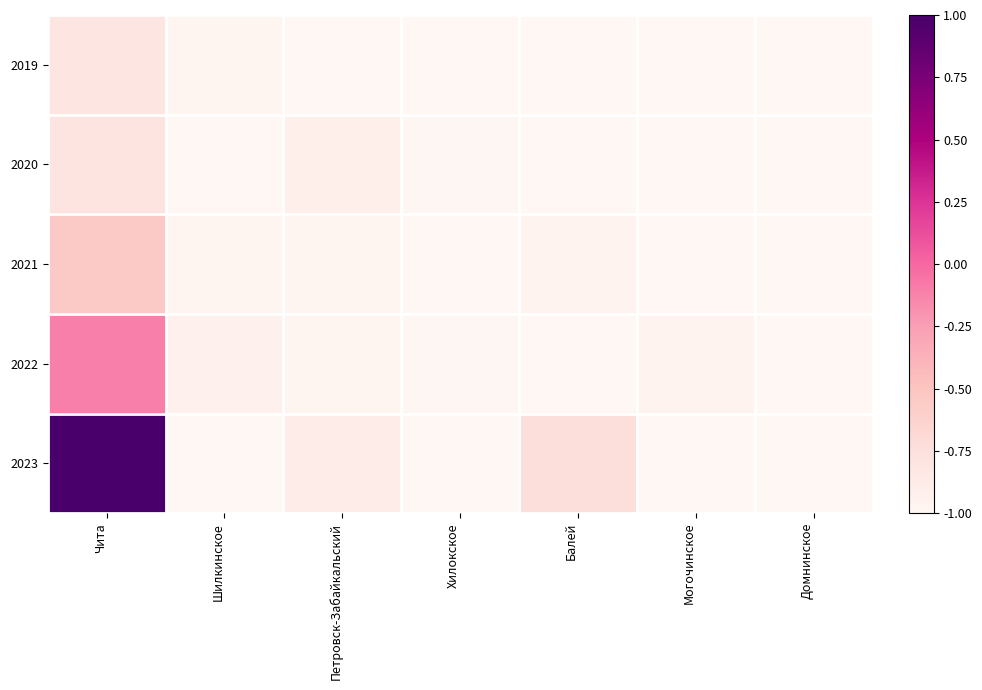

Reading left to right, what are all the values shown in this chart?

2019: Чита=-0.8	Шилкинское=-1.0	Петровск-Забайкальский=-1.0	Хилокское=-1.0	Балей=-1.0	Могочинское=-1.0	Домнинское=-1.0
2020: Чита=-0.8	Шилкинское=-1.0	Петровск-Забайкальский=-0.9	Хилокское=-1.0	Балей=-1.0	Могочинское=-1.0	Домнинское=-1.0
2021: Чита=-0.5	Шилкинское=-1.0	Петровск-Забайкальский=-1.0	Хилокское=-1.0	Балей=-1.0	Могочинское=-1.0	Домнинское=-1.0
2022: Чита=-0.1	Шилкинское=-0.9	Петровск-Забайкальский=-1.0	Хилокское=-1.0	Балей=-1.0	Могочинское=-1.0	Домнинское=-1.0
2023: Чита=1.0	Шилкинское=-1.0	Петровск-Забайкальский=-0.9	Хилокское=-1.0	Балей=-0.7	Могочинское=-1.0	Домнинское=-1.0